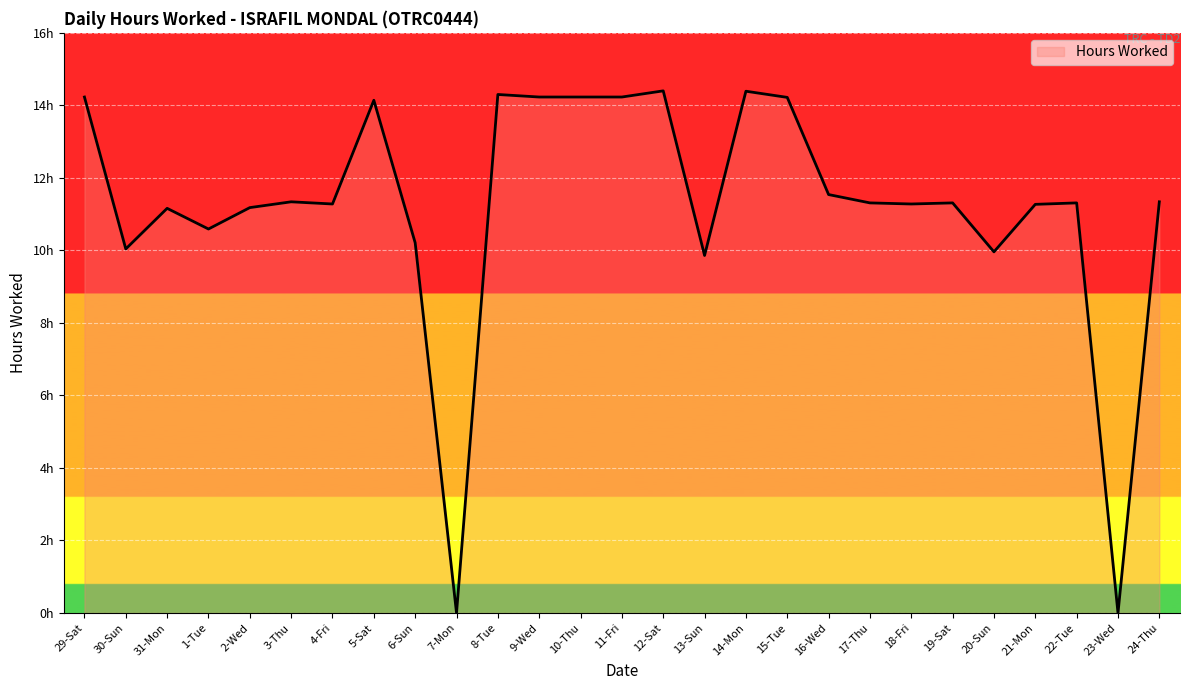

How many points are higher than both their immediate neighbors (excluding endpoints)?

8